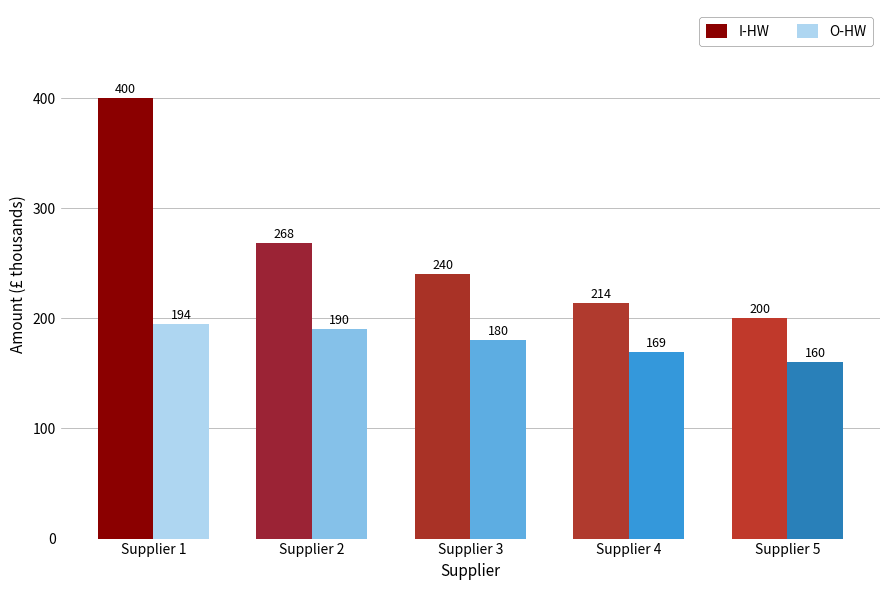

What is the value of the O-HW bar at the 4th from the left?

169.0